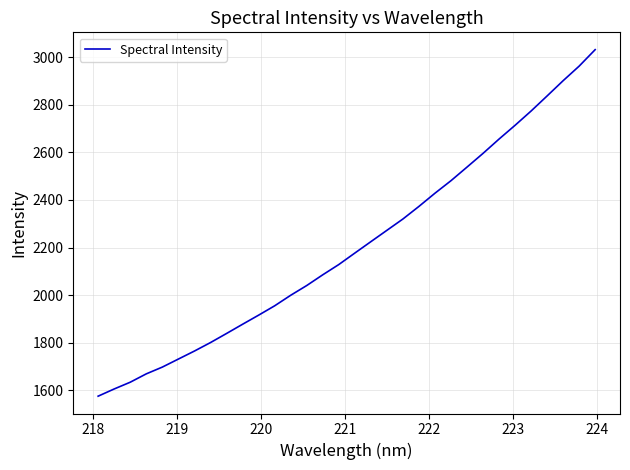

What is the smallest value displayed?

1575.4